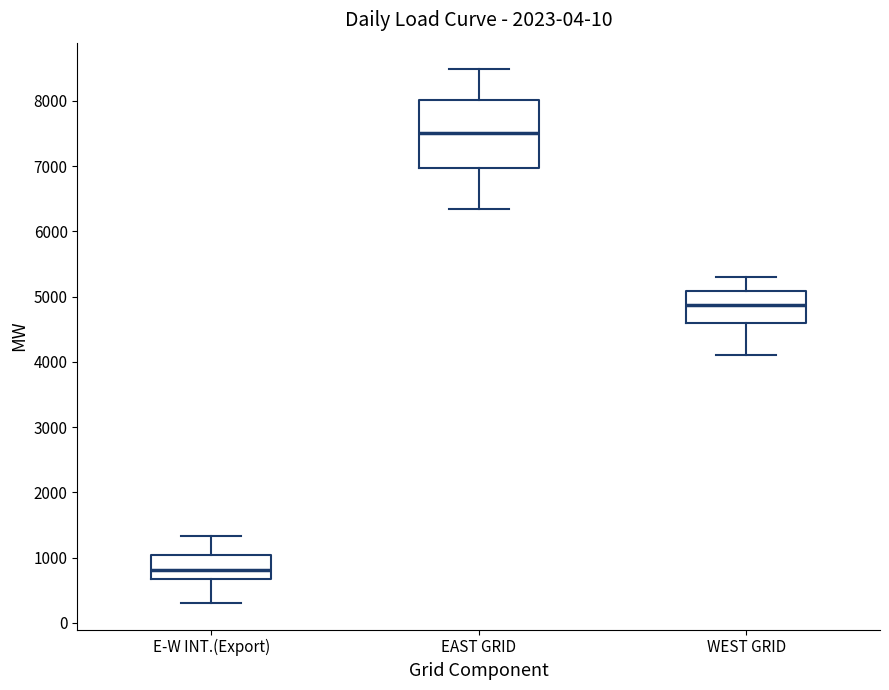

Reading left to right, transcribe this box plot: for each box, give where its median line is, the range the box spans, and where its two whiskers end, as read against the y-axis. The values are not printed on the chart, so give them approximately, as read against the axis.

E-W INT.(Export): median 800, box 700 to 1000, whiskers 300 to 1300
EAST GRID: median 7500, box 7000 to 8000, whiskers 6300 to 8500
WEST GRID: median 4900, box 4600 to 5100, whiskers 4100 to 5300